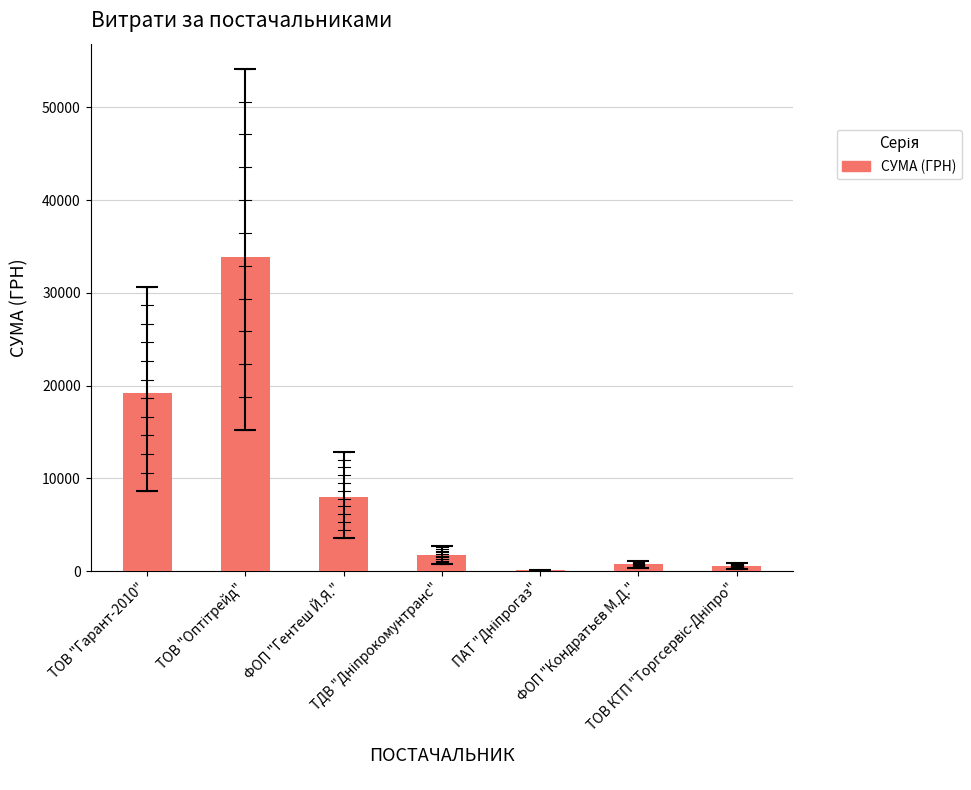

List the labels in order of value, largest first.

ТОВ "Оптітрейд", ТОВ "Гарант-2010", ФОП "Гентеш Й.Я.", ТДВ "Дніпрокомунтранс", ФОП "Кондратьєв М.Д.", ТОВ КТП "Торгсервіс-Дніпро", ПАТ "Дніпрогаз"